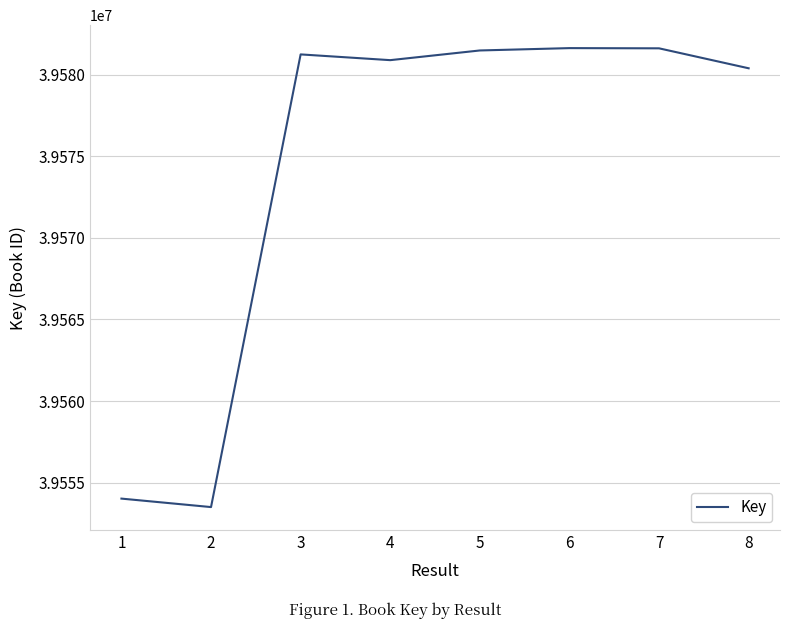

What is the smallest value displayed?

39553512